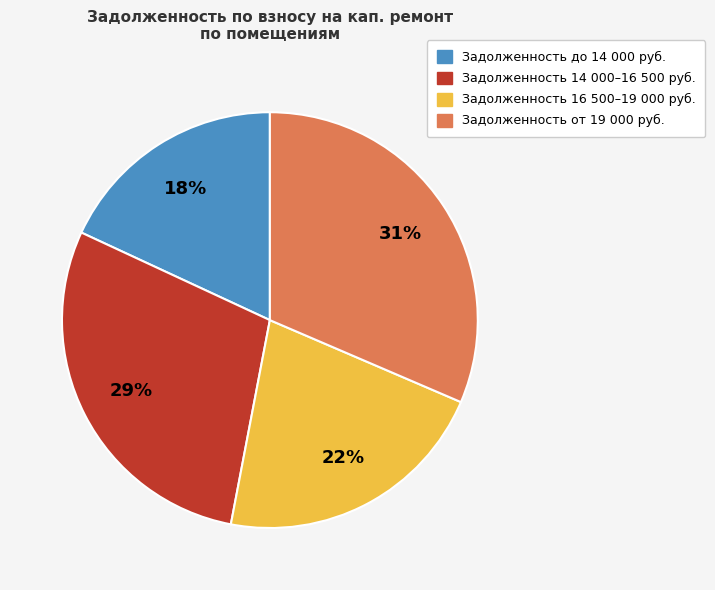

Is there any slice that represents more than half of the pie?

No